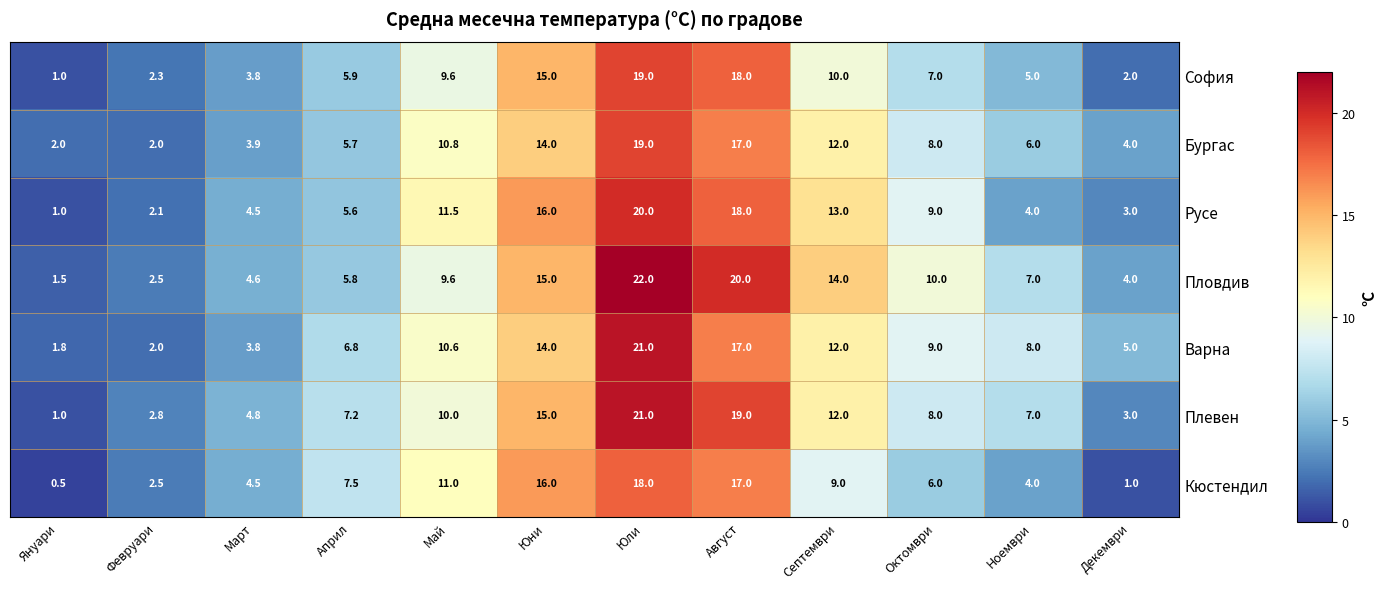

At which category is the sum across all series the highest?

Юли